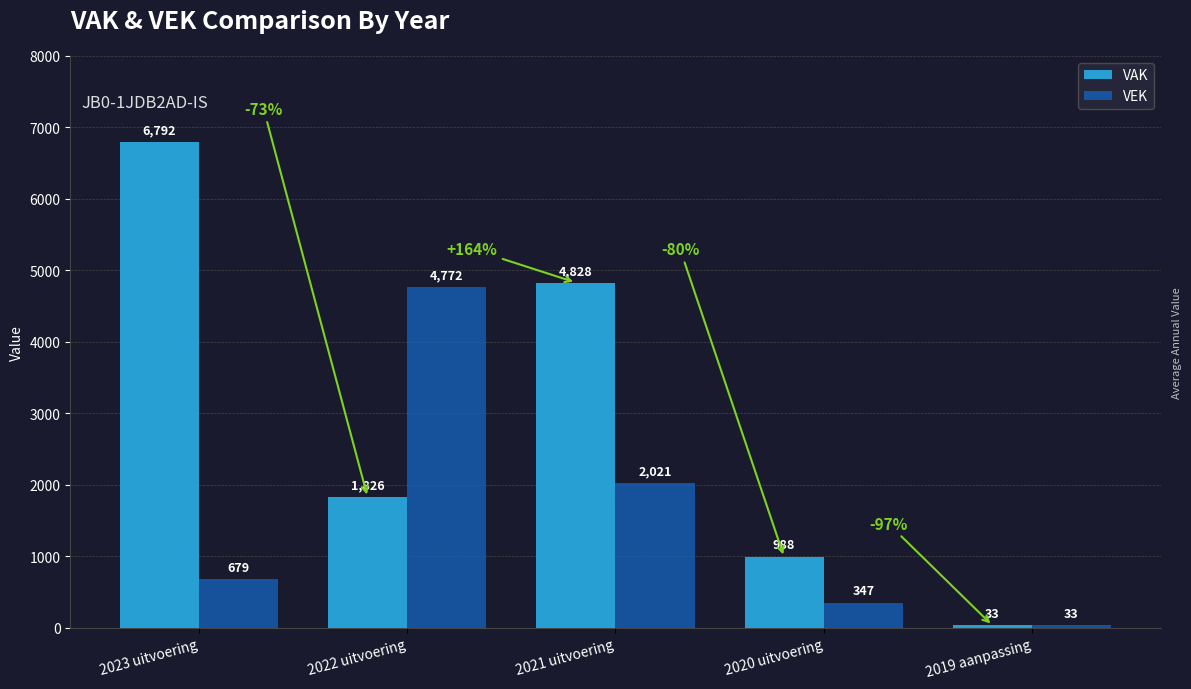

What are all the series names shown in the legend?

VAK, VEK